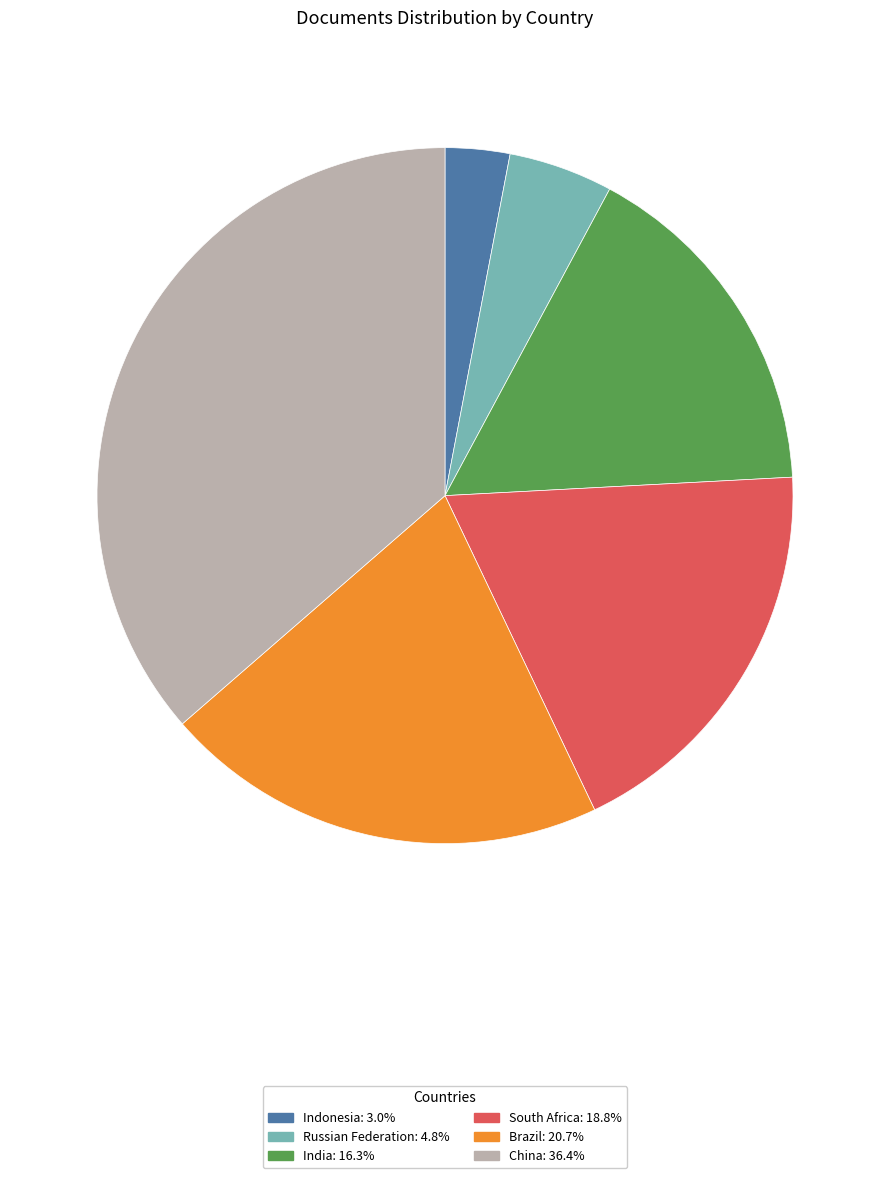

How many slices are in this pie chart?

6